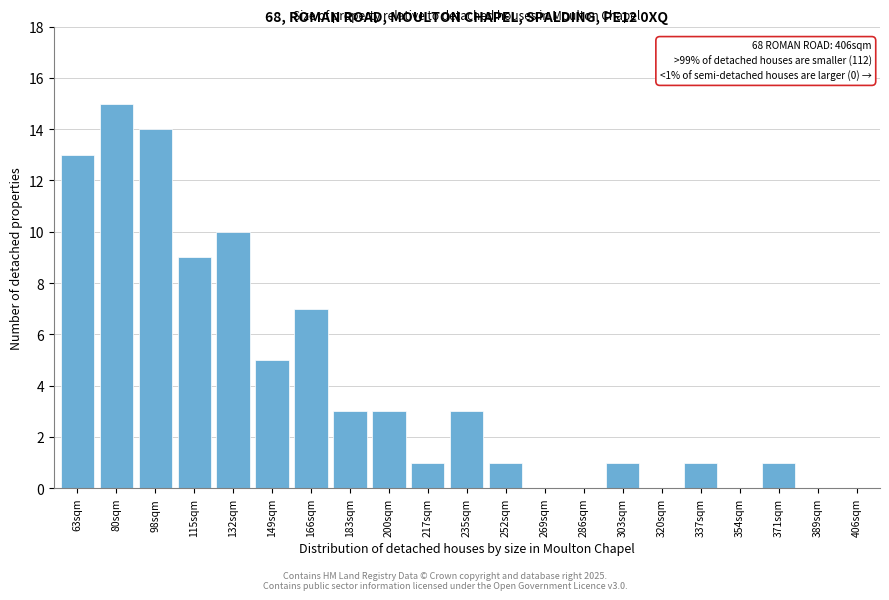

Reading right to left, list all the values displayed in this chart.

406sqm=0	389sqm=0	371sqm=1	354sqm=0	337sqm=1	320sqm=0	303sqm=1	286sqm=0	269sqm=0	252sqm=1	235sqm=3	217sqm=1	200sqm=3	183sqm=3	166sqm=7	149sqm=5	132sqm=10	115sqm=9	98sqm=14	80sqm=15	63sqm=13